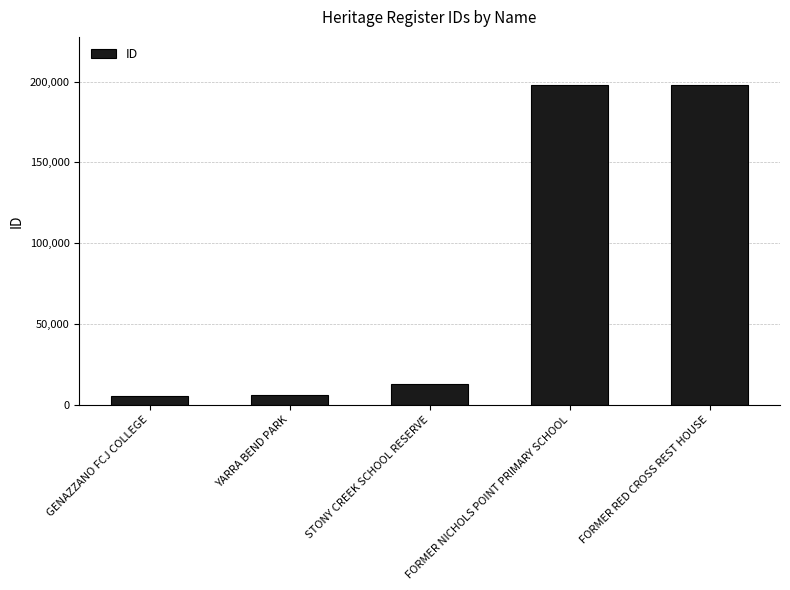

Are the bars horizontal?

No